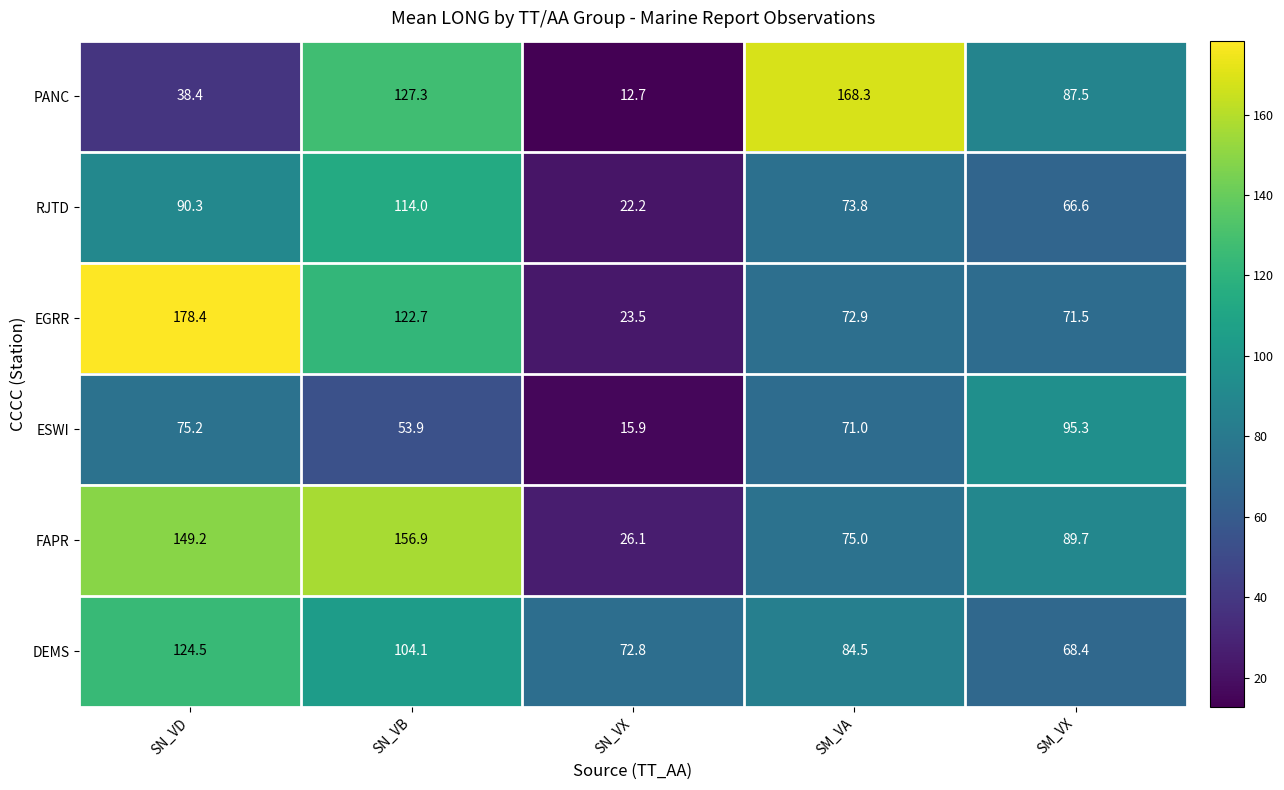

At which label is RJTD closest to 68?

SM_VX